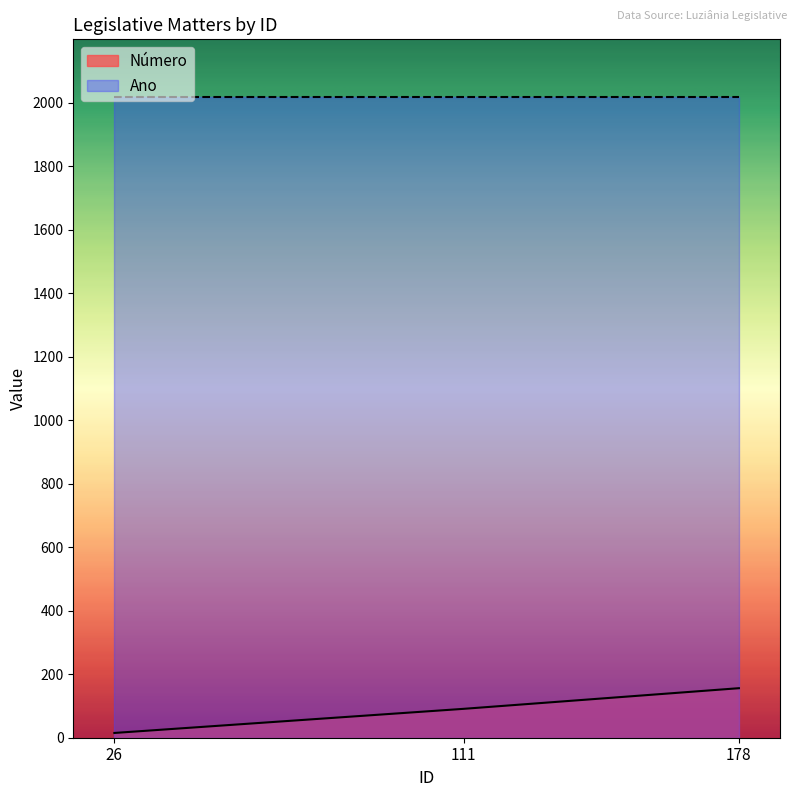

At which label does the data first exceed 91?

178